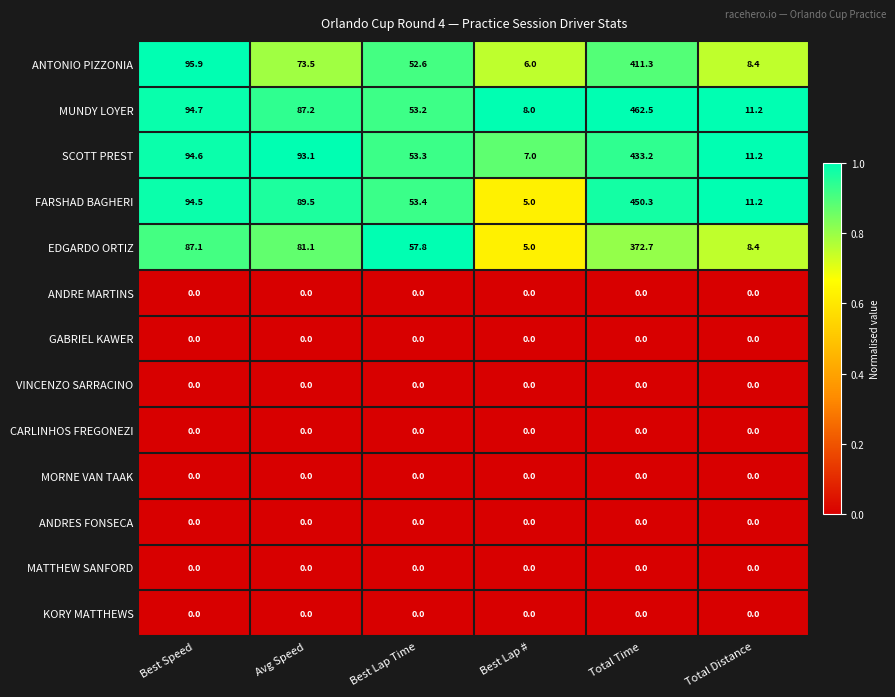

Which label corresponds to the largest value in the chart?

Total Time